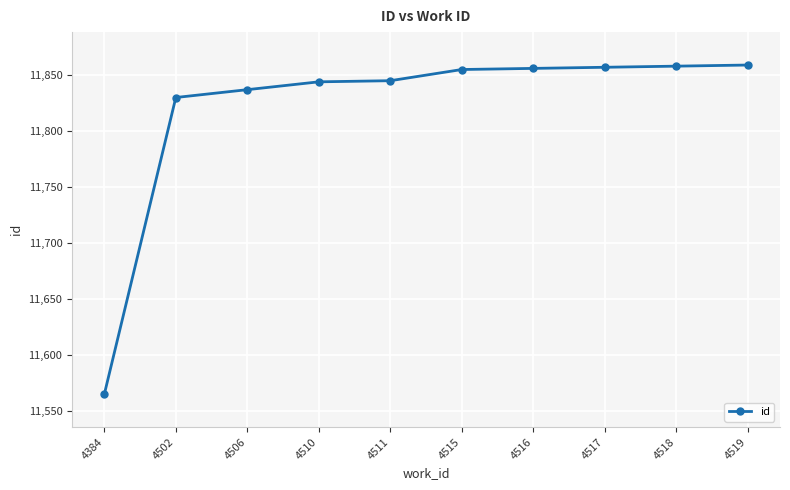

What is the approximate value at 4519, to the nearest 5?

11860